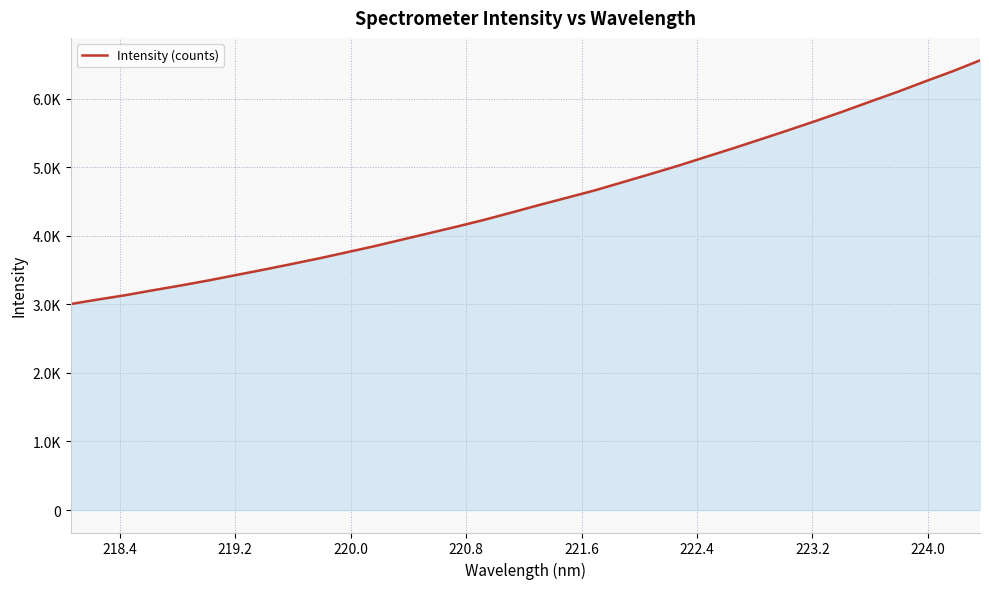

Is this an area chart (filled region under the line)?

Yes